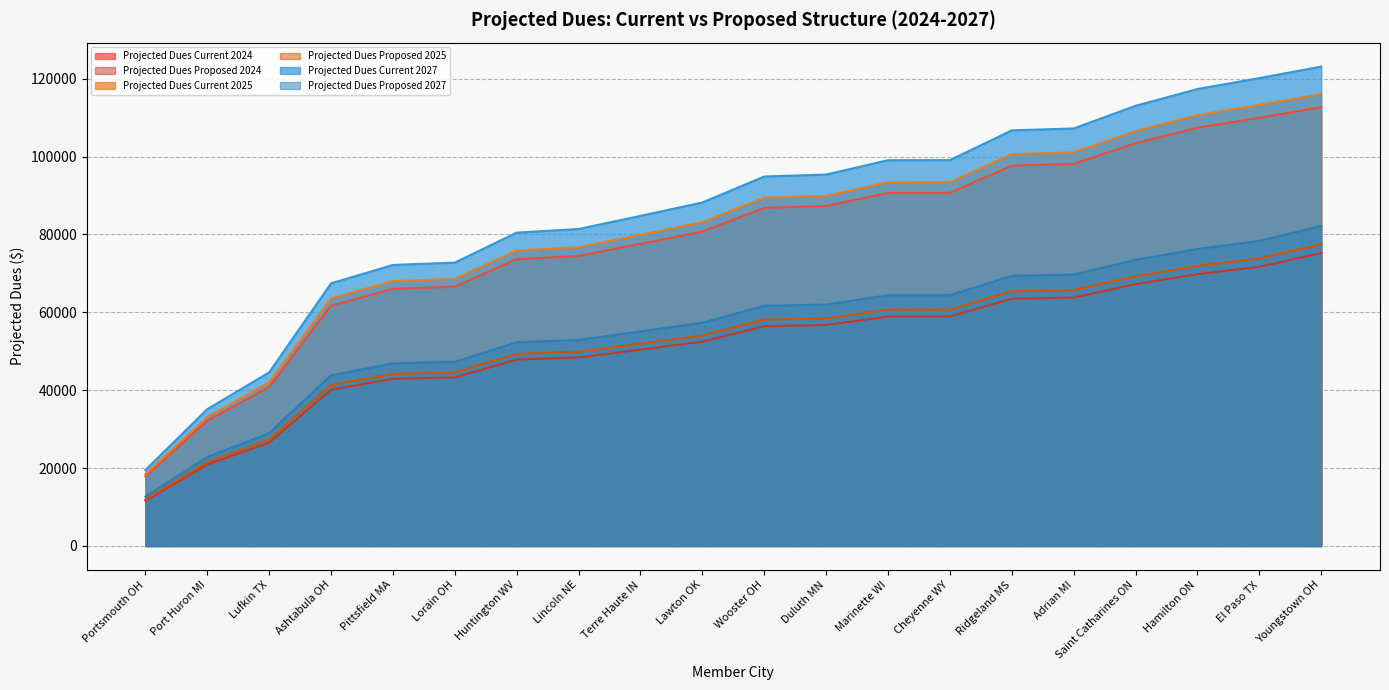

True or false: Projected Dues Proposed 2024 and Projected Dues Current 2024 intersect in this chart.

False